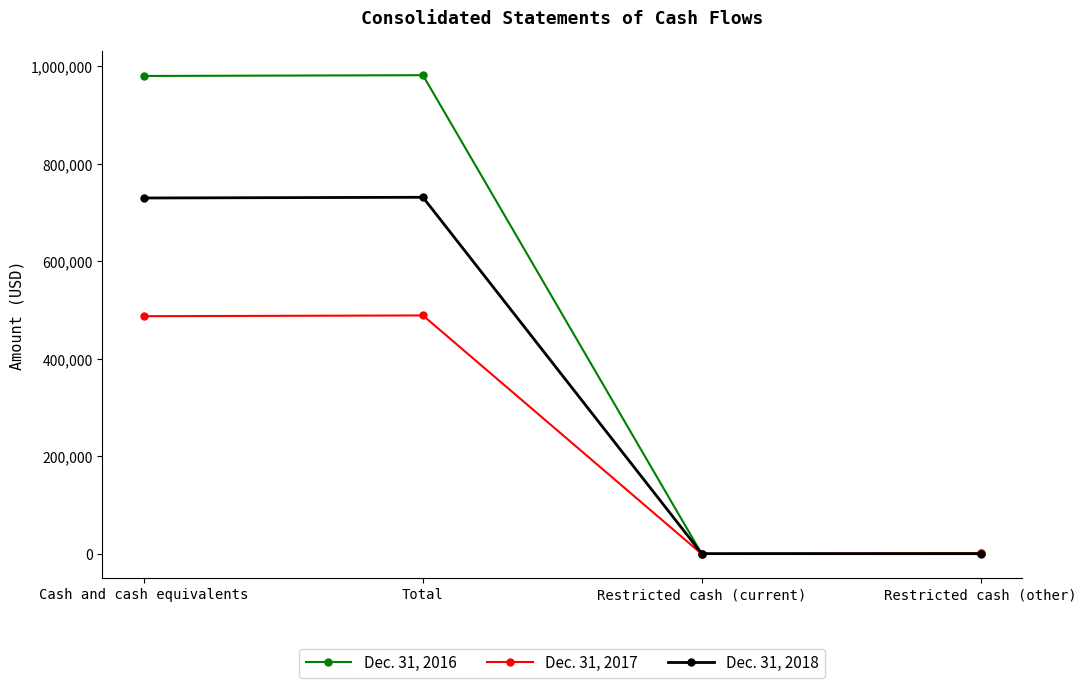

At Total, list the series in order from smallest to largest.

Dec. 31, 2017, Dec. 31, 2018, Dec. 31, 2016